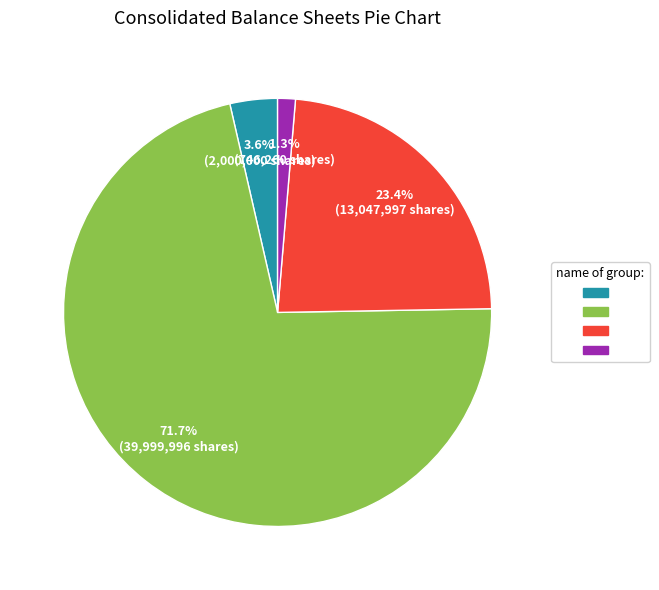

To the nearest percent, what is the average slice percentage?

25%